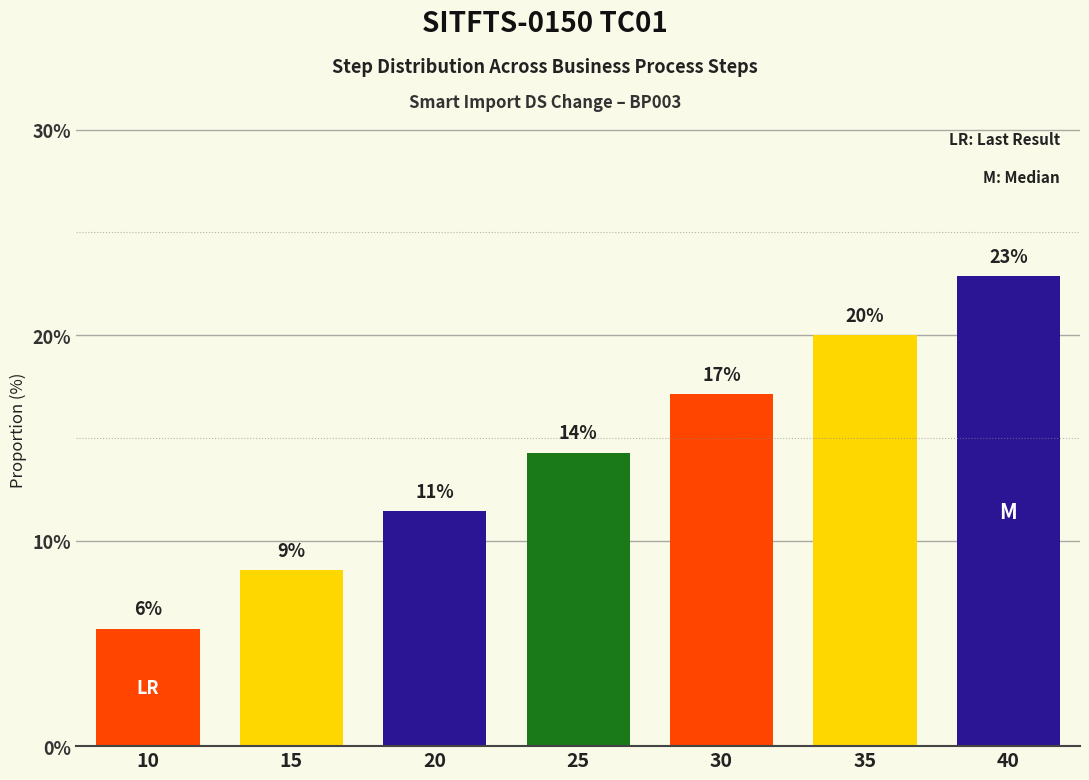

What is the difference between the values at 25 and 35?

5.7